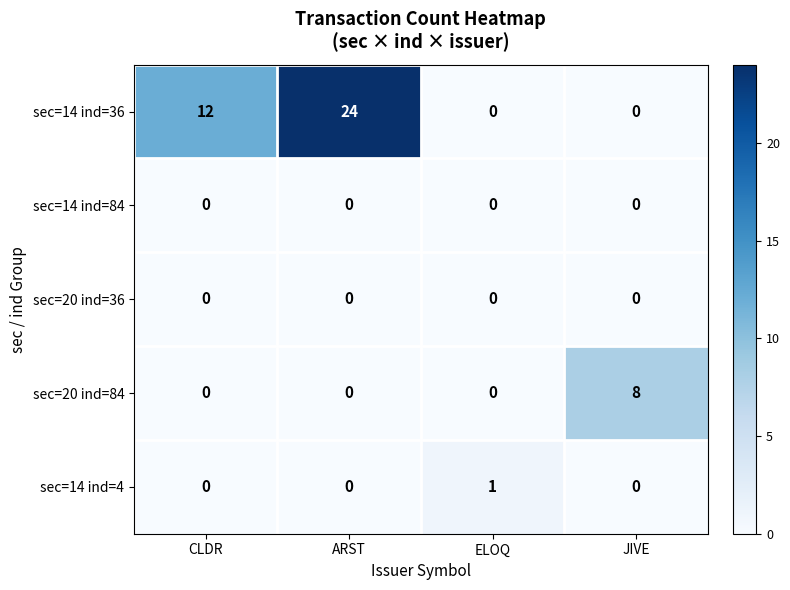

At which category is the sum across all series the highest?

ARST